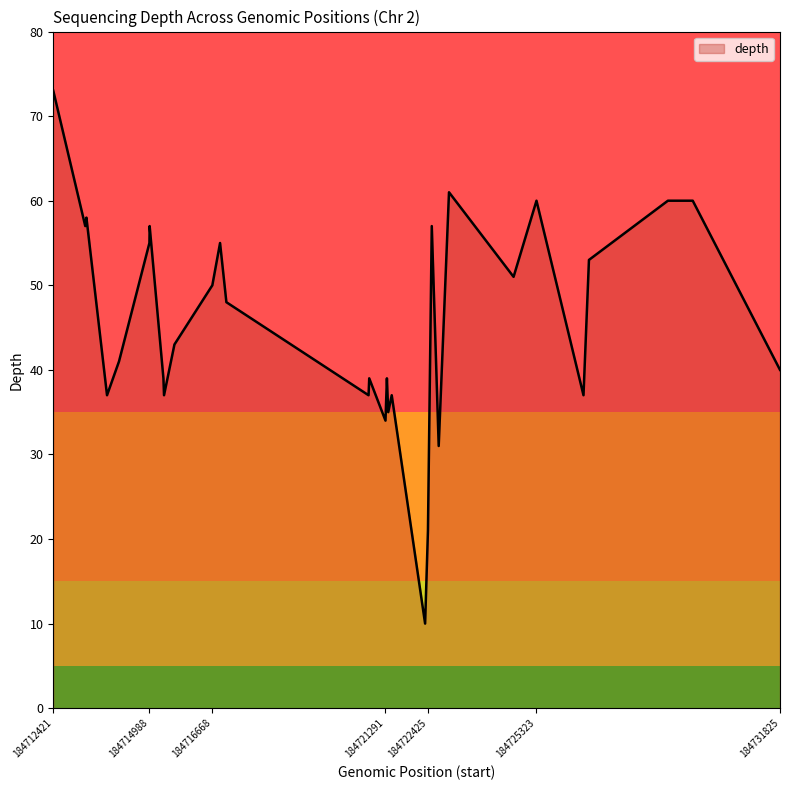

What is the minimum value shown in the chart?

10